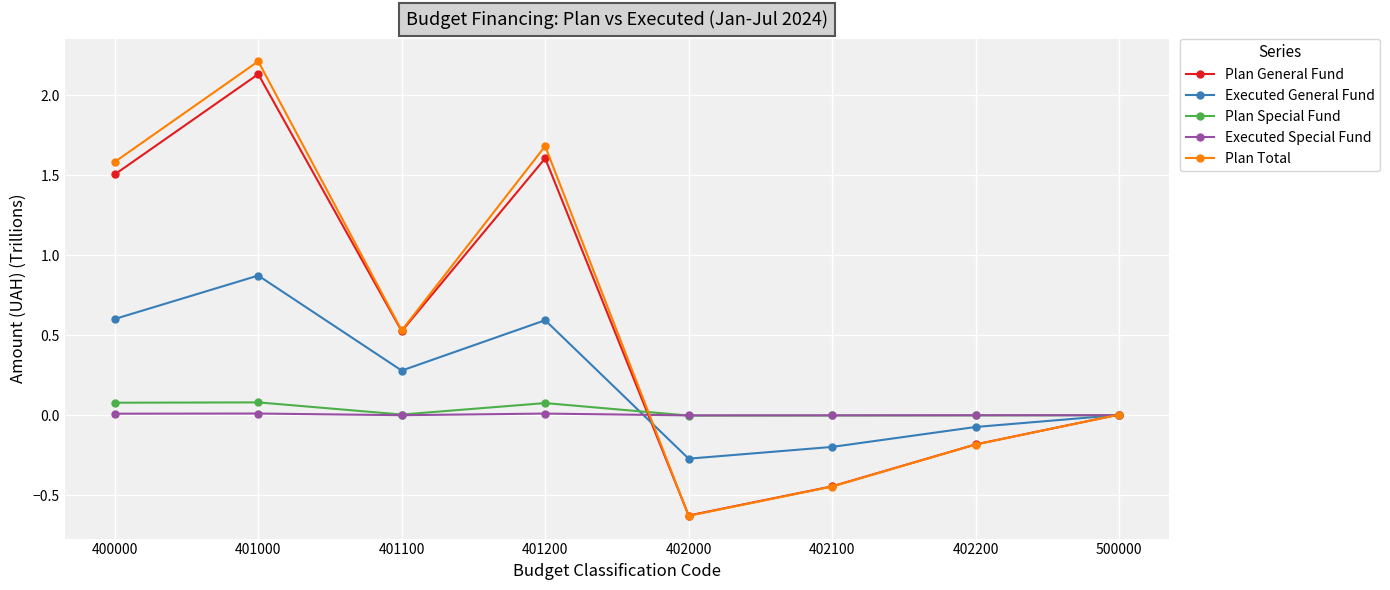

In Plan General Fund, how many points are higher than both neighbors (excluding endpoints)?

2